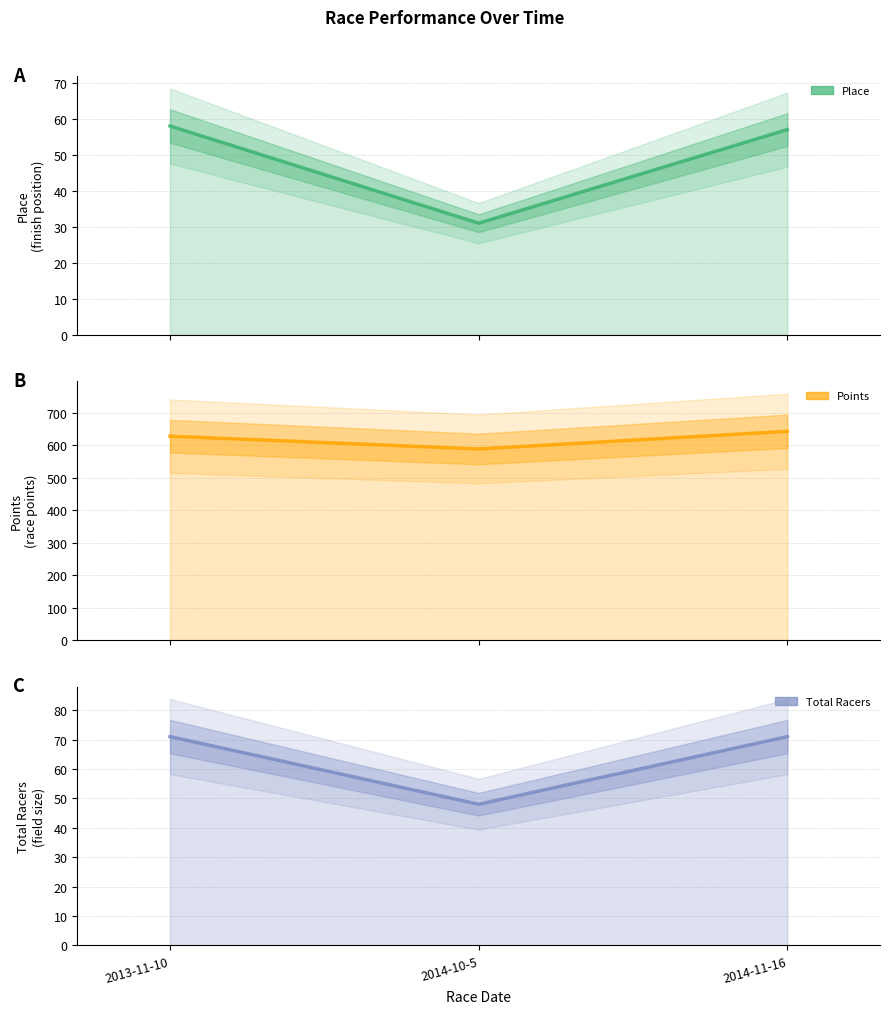

Read the Place value at 2014-10-5.

31.0